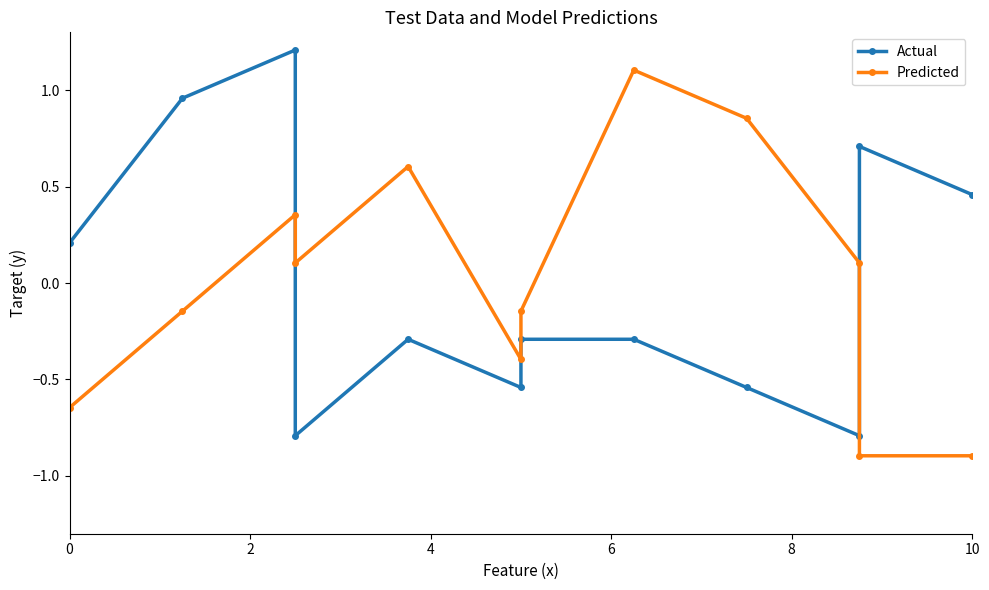

Reading left to right, extract all data points from this chart.

Actual: 0.2	1.0	1.2	-0.8	-0.3	-0.5	-0.3	-0.3	-0.5	-0.8	0.7	0.5
Predicted: -0.6	-0.1	0.4	0.1	0.6	-0.4	-0.1	1.1	0.9	0.1	-0.9	-0.9